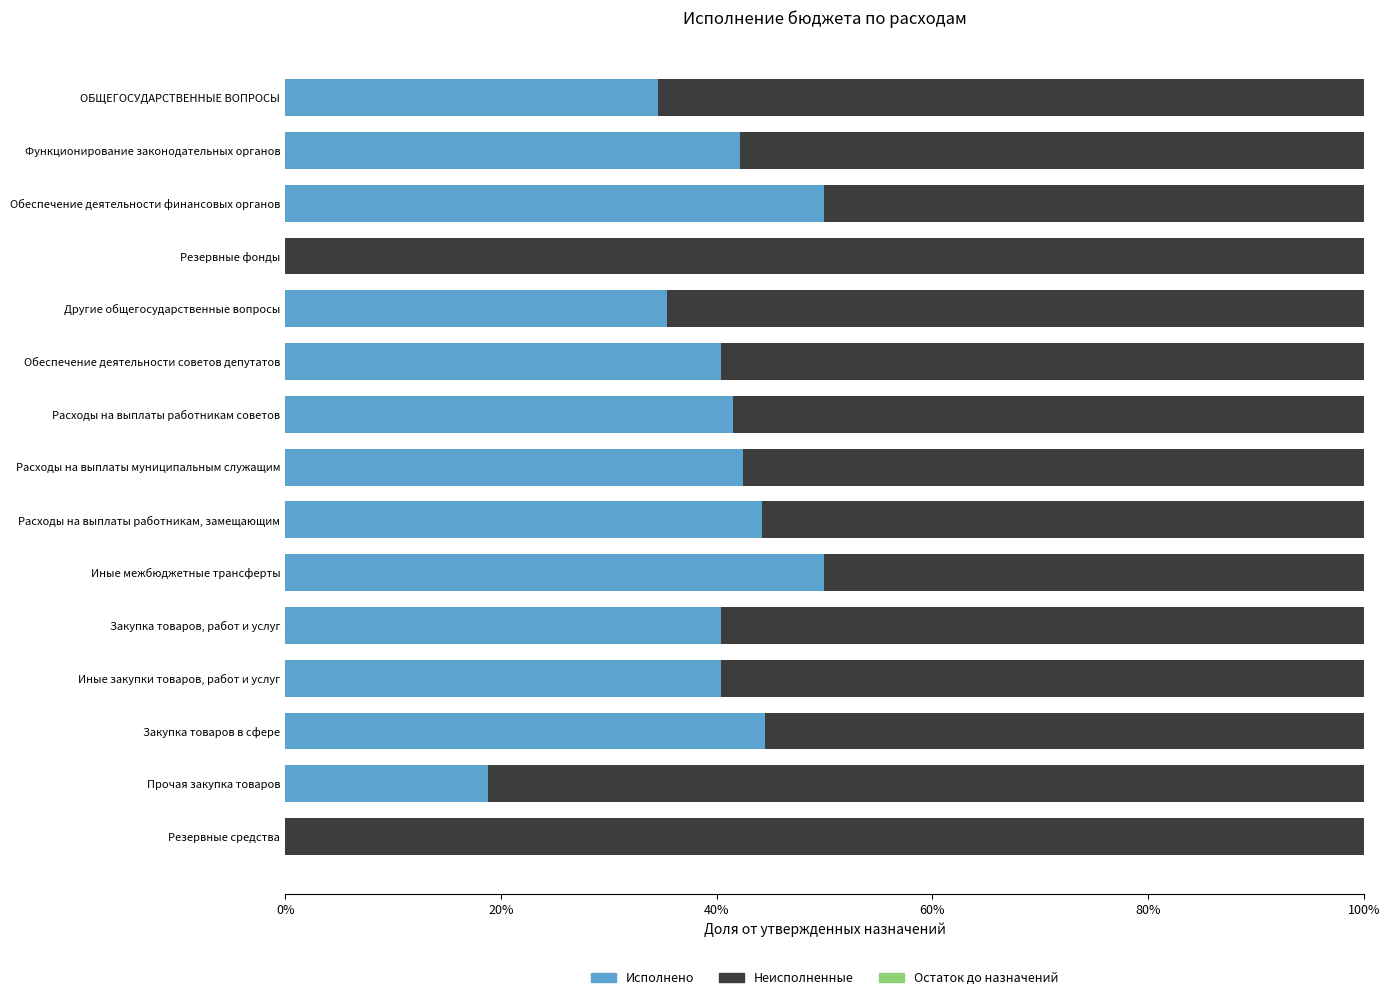

How many distinct data groups are displayed?

2